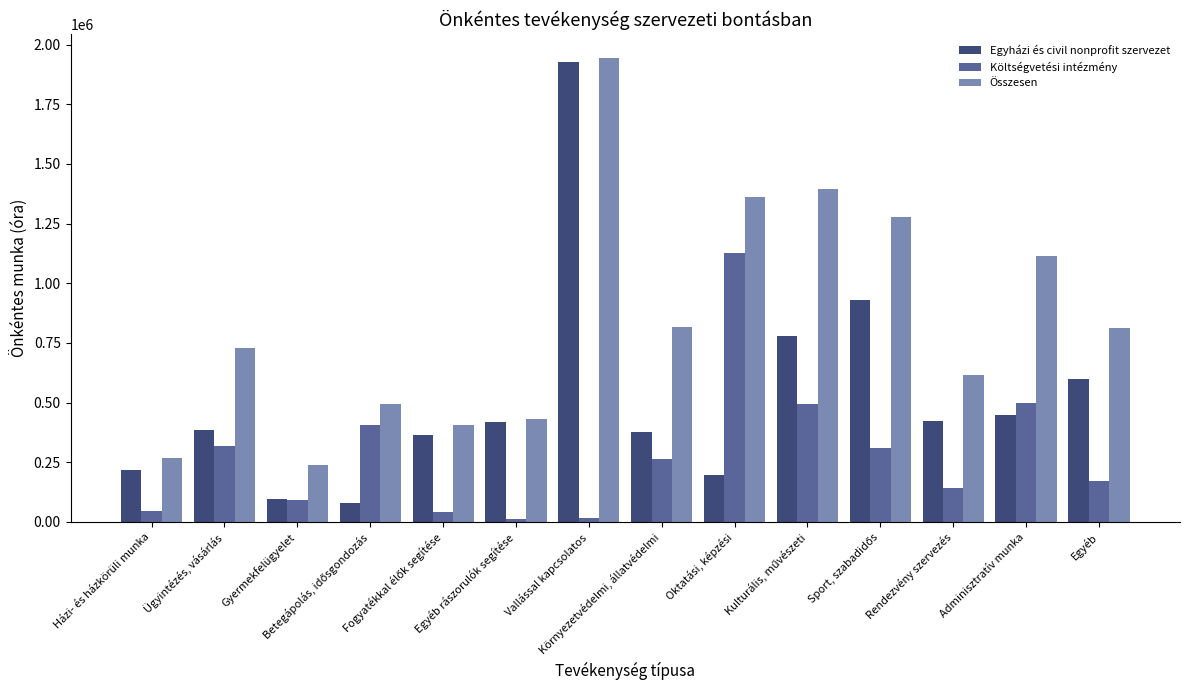

List the series in order of their overall mean, lowest first.

Költségvetési intézmény, Egyházi és civil nonprofit szervezet, Összesen